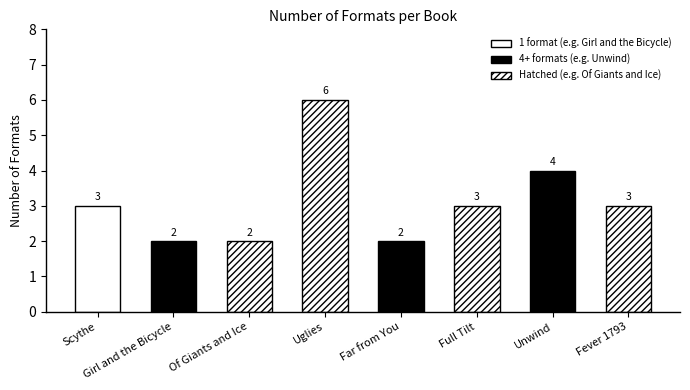

List the labels in order of value, smallest first.

Girl and the Bicycle, Of Giants and Ice, Far from You, Scythe, Full Tilt, Fever 1793, Unwind, Uglies